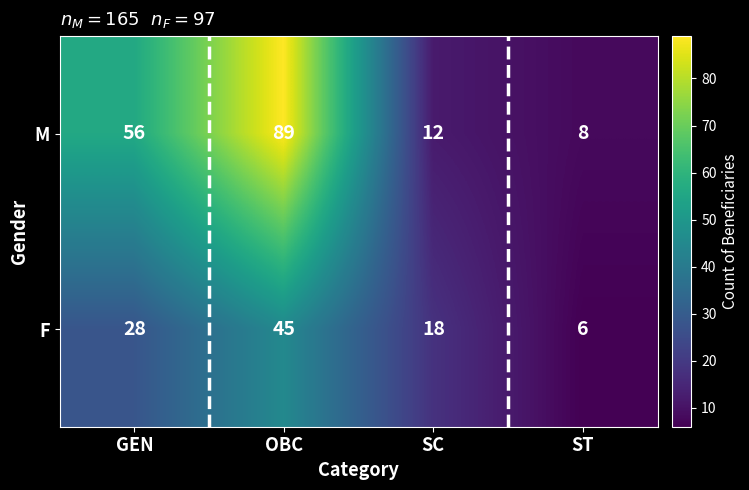

Count the F values in the range 18 to 45.

3